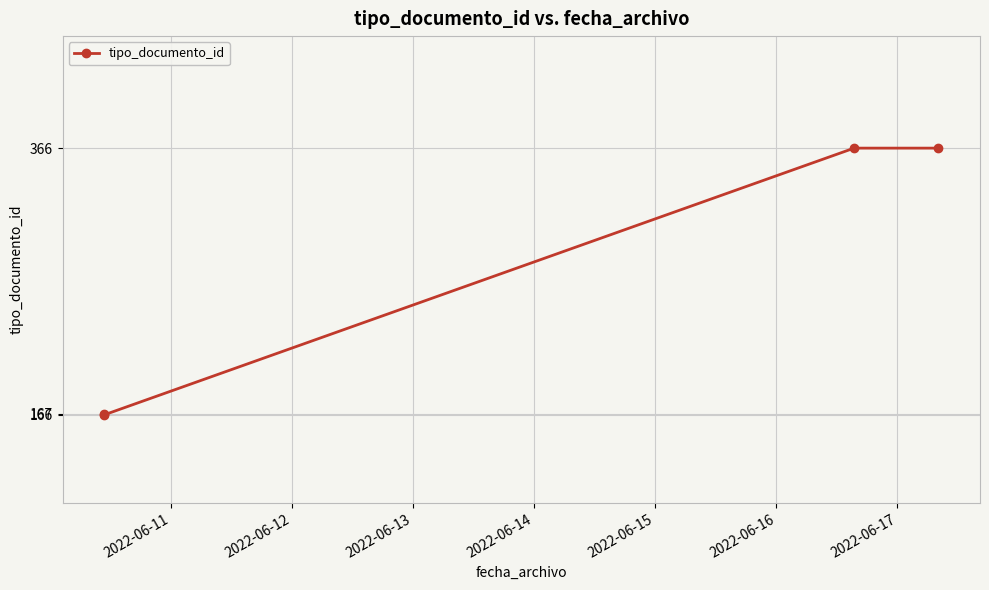

What is the minimum value shown in the chart?

166